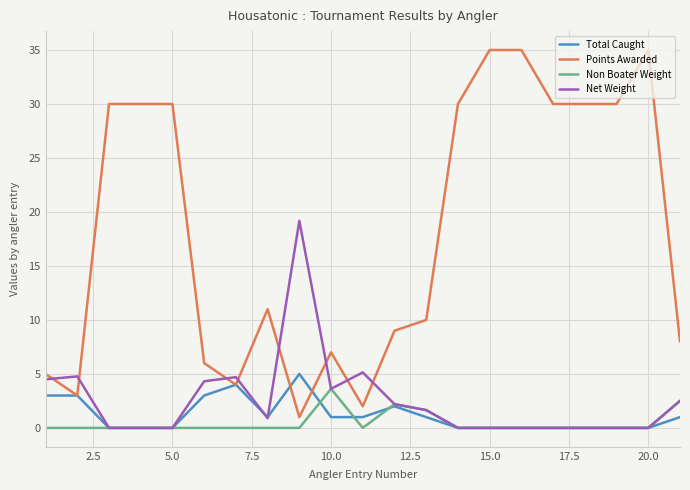

True or false: Non Boater Weight and Points Awarded intersect in this chart.

False